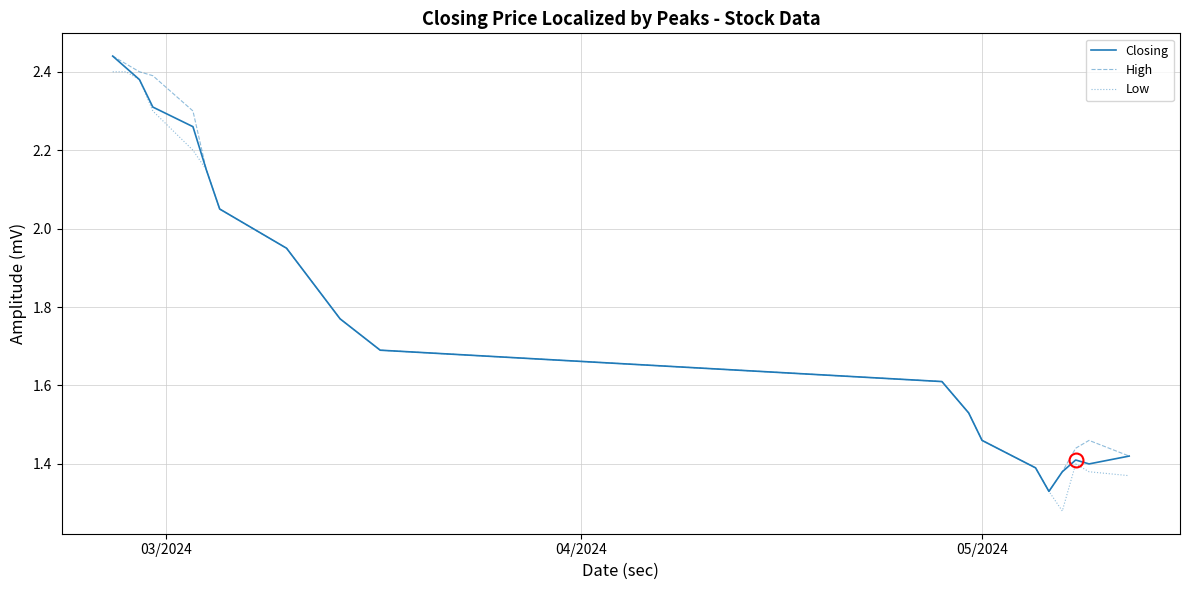

What are all the series names shown in the legend?

Closing, High, Low